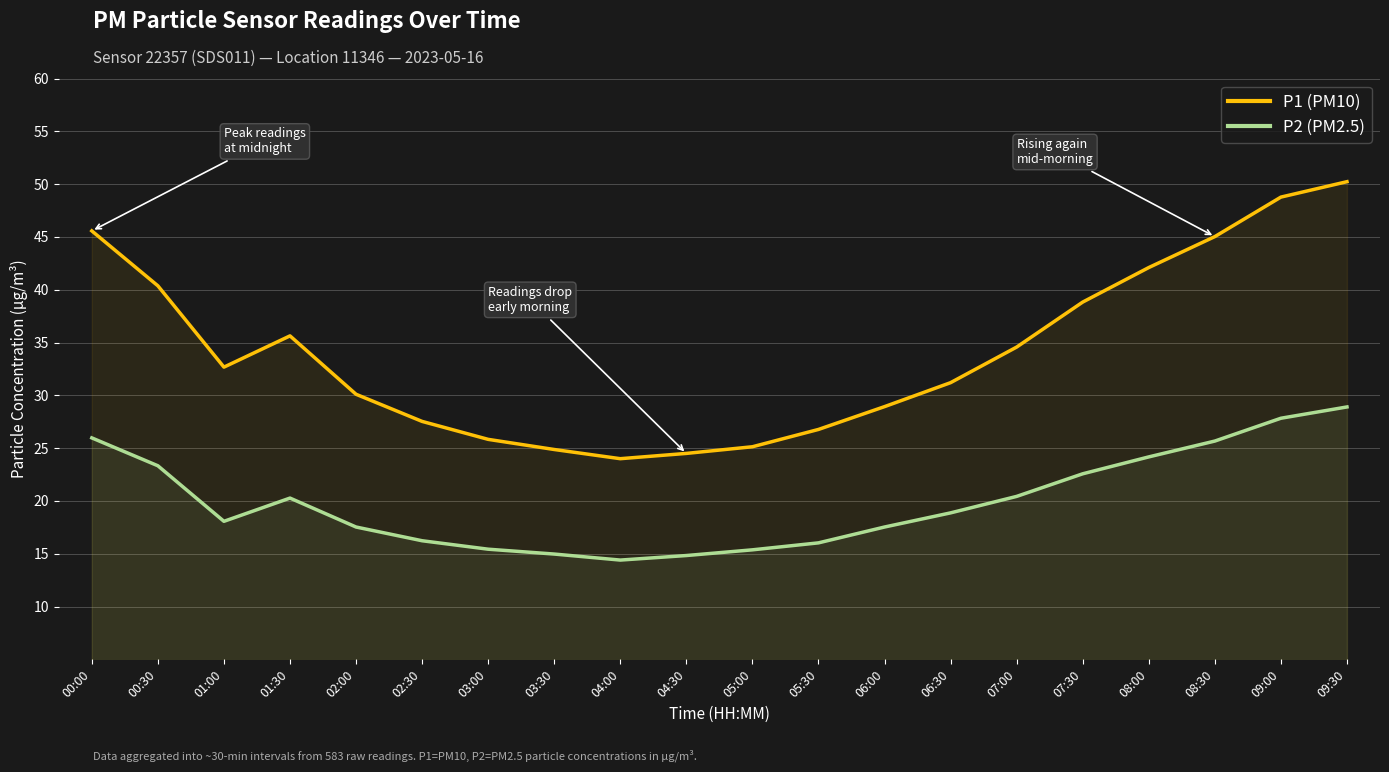

Which has a higher value, 01:00 or 08:00?

08:00